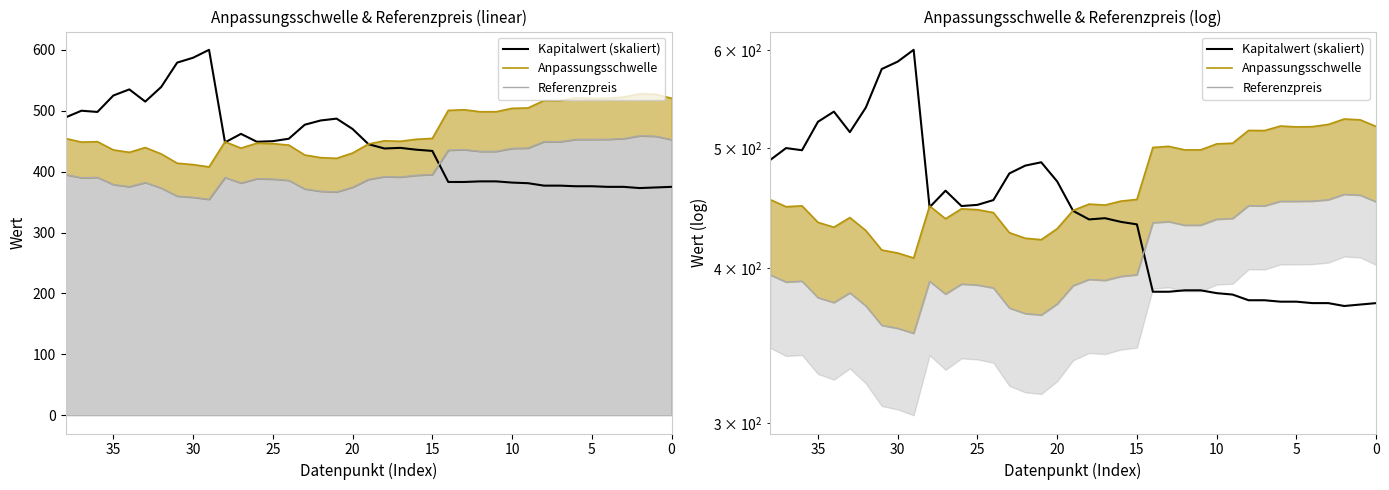

How many lines are shown in the chart?

3